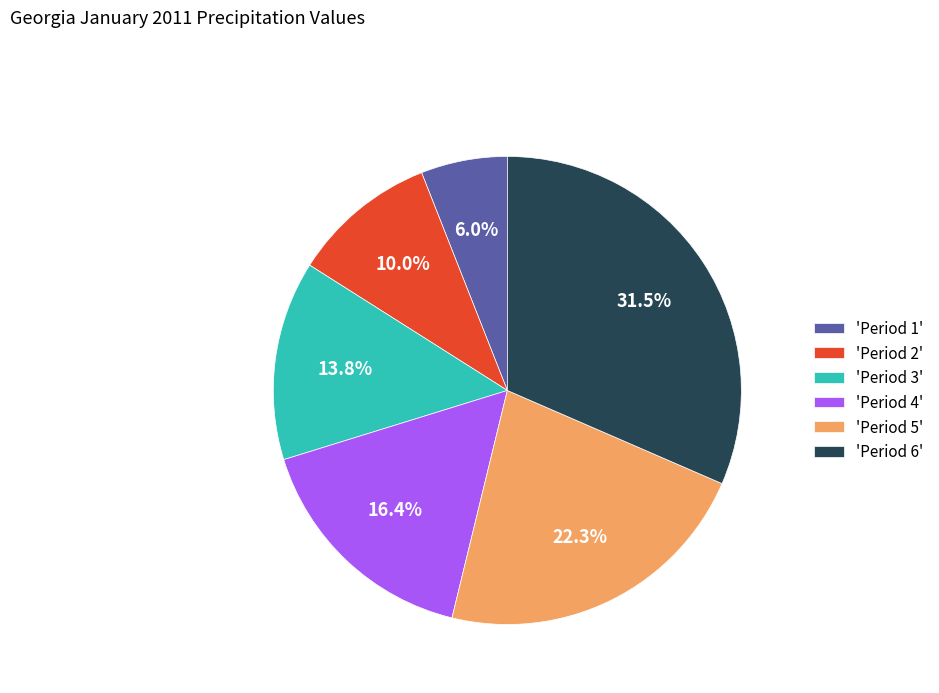

Is 'Period 1' the majority of the pie?

No